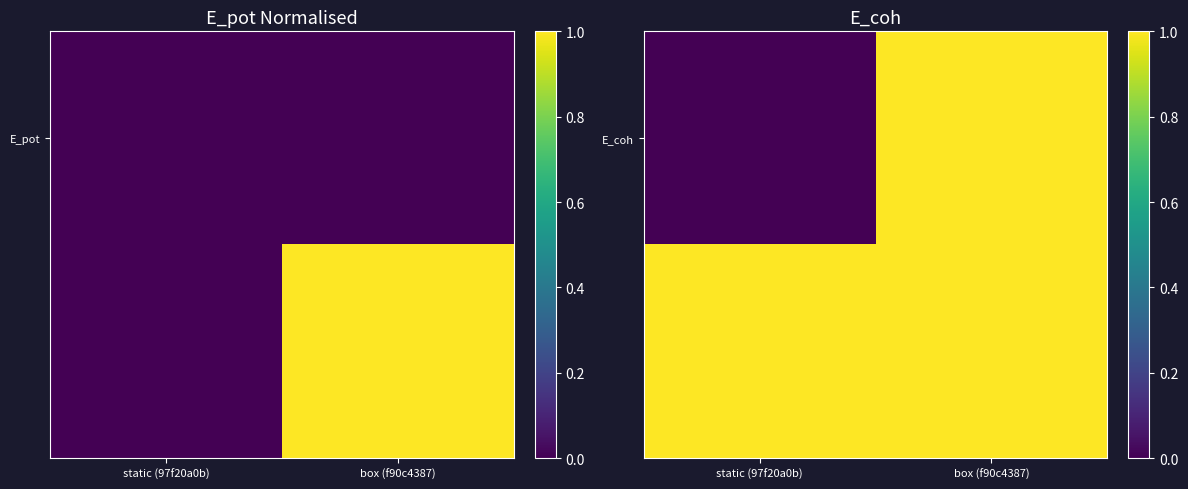

Count the number of data series in this chart.

2